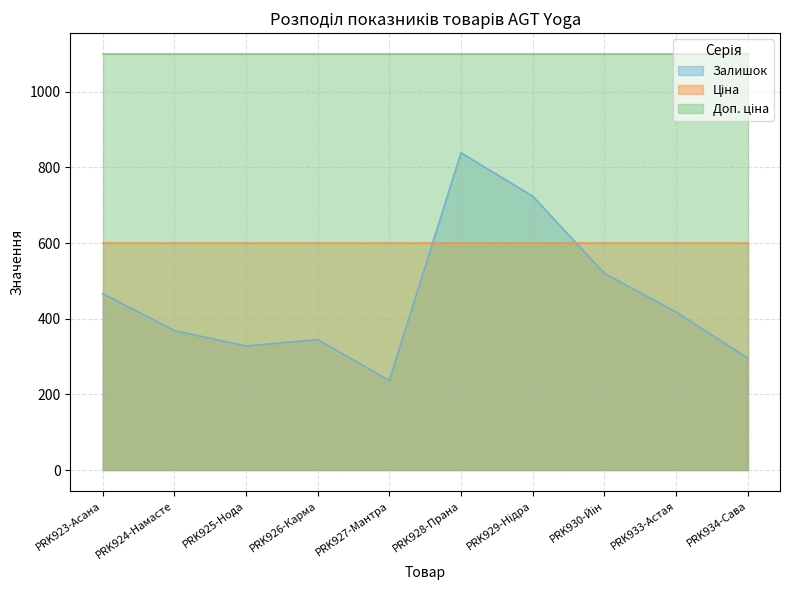

How many interior local peaks does the Залишок series have?

2